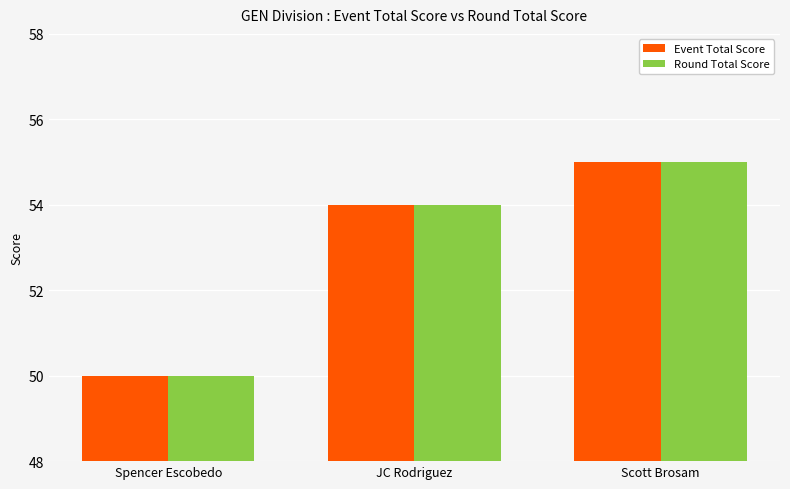

Reading left to right, what are all the values shown in this chart?

Event Total Score: 50	54	55
Round Total Score: 50	54	55